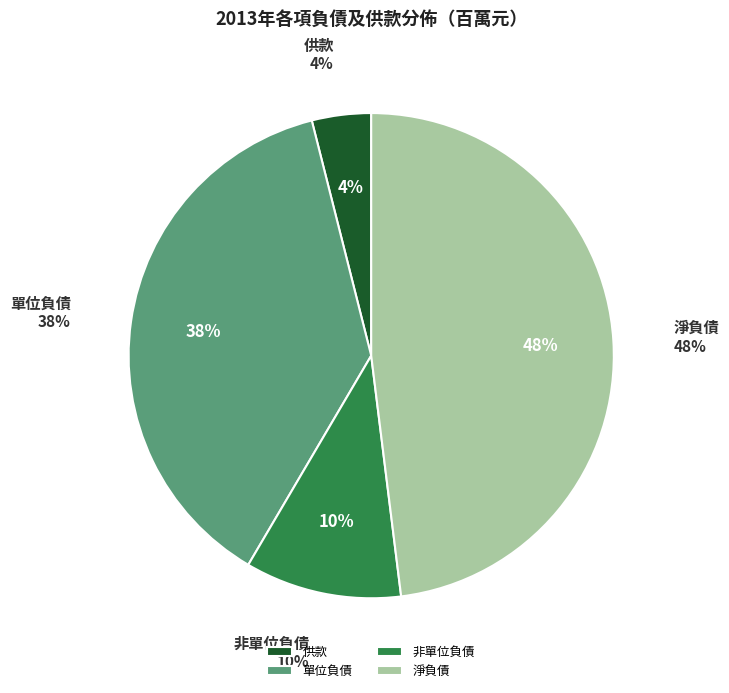

To the nearest percent, what is the combined percentage of 供款 and 非單位負債?

14%